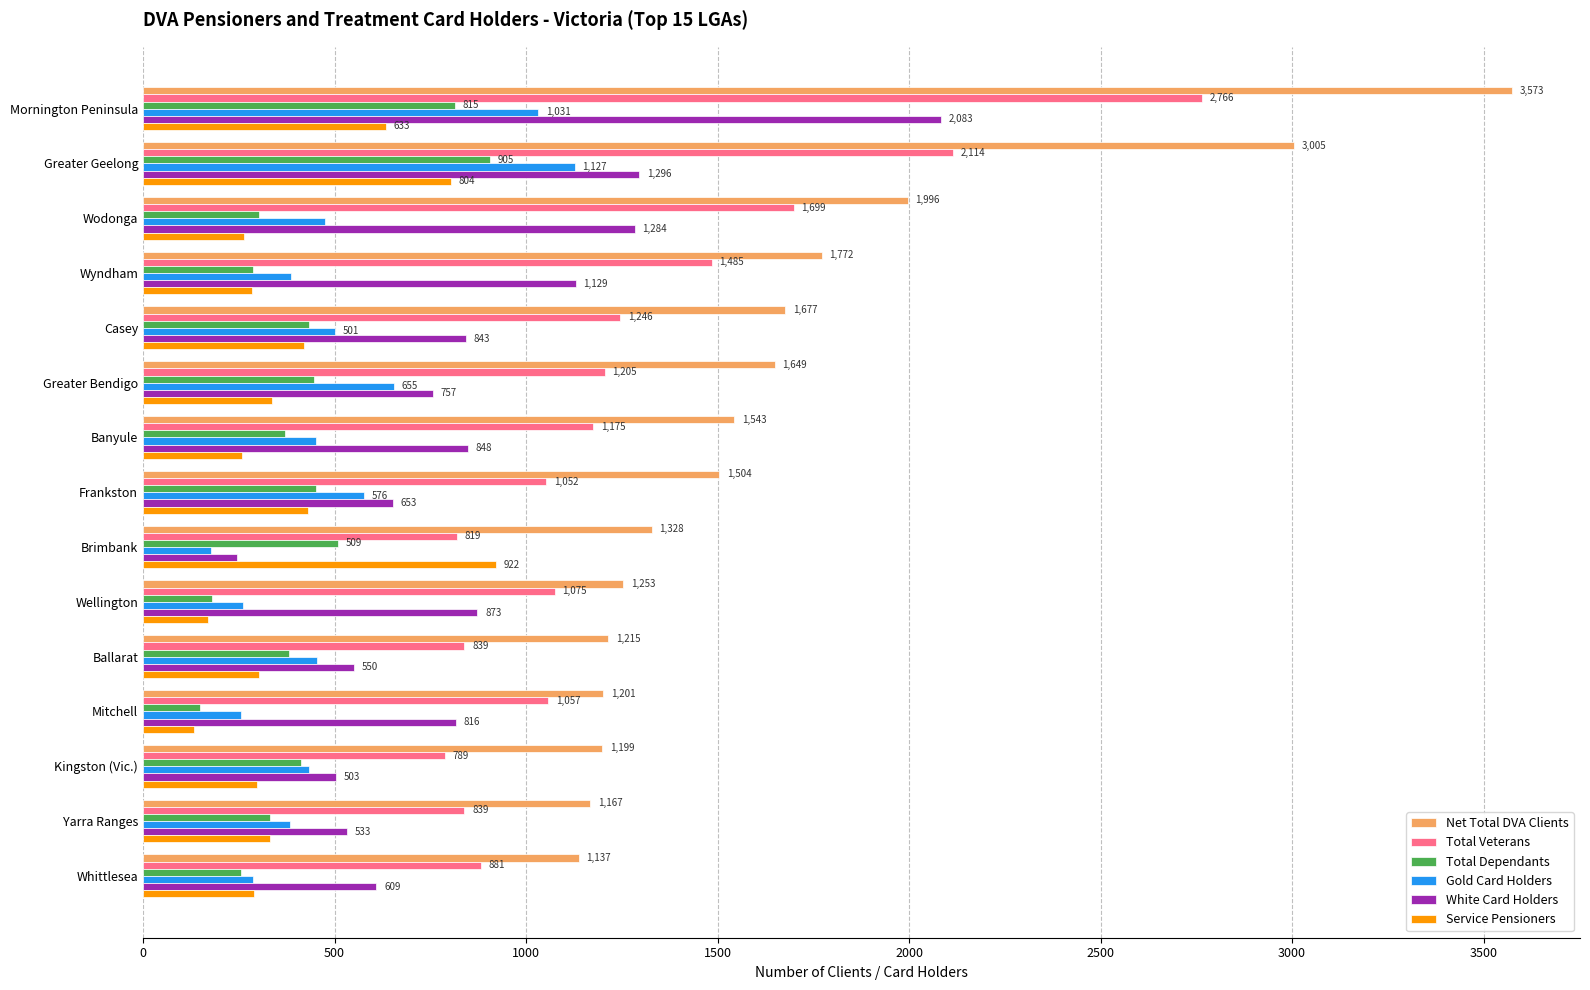

Is the value of Net Total DVA Clients at Mitchell greater than the value of Gold Card Holders at Wellington?

Yes